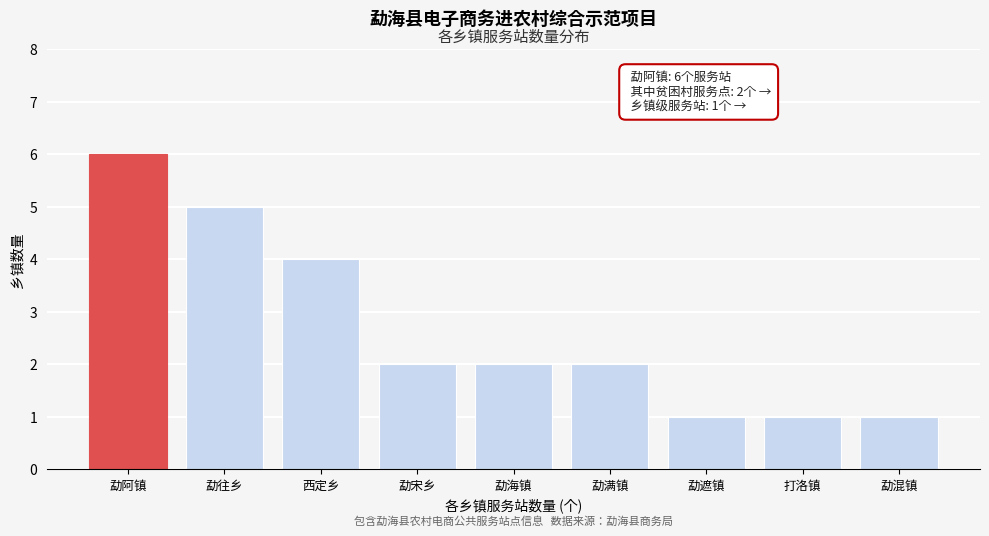

Reading right to left, extract all data points from this chart.

1	1	1	2	2	2	4	5	6